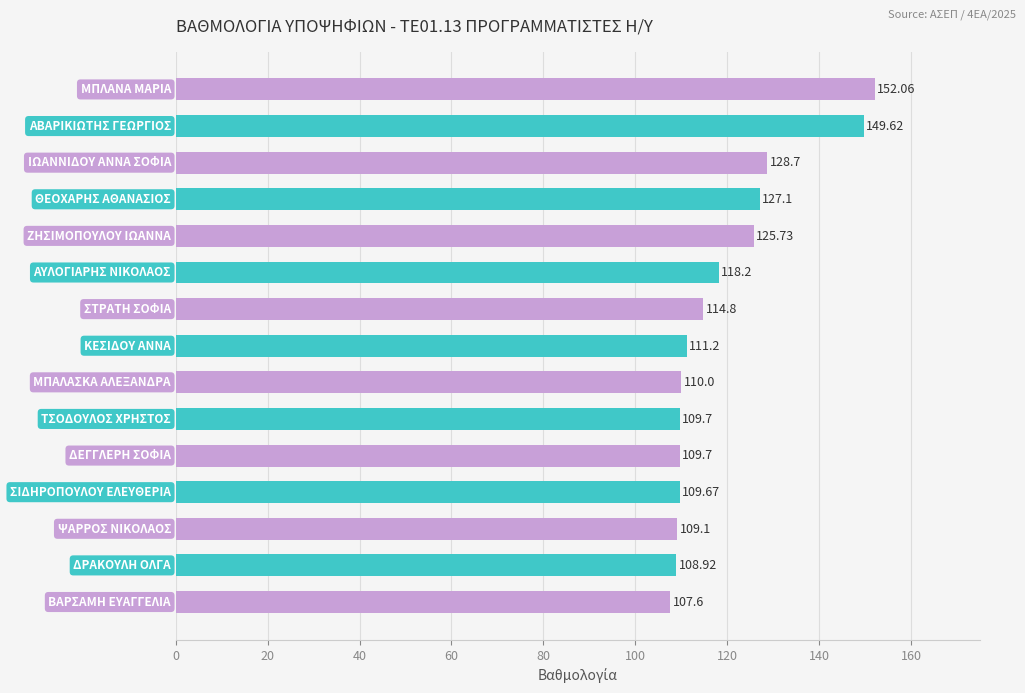

Does the chart contain stacked bars?

No